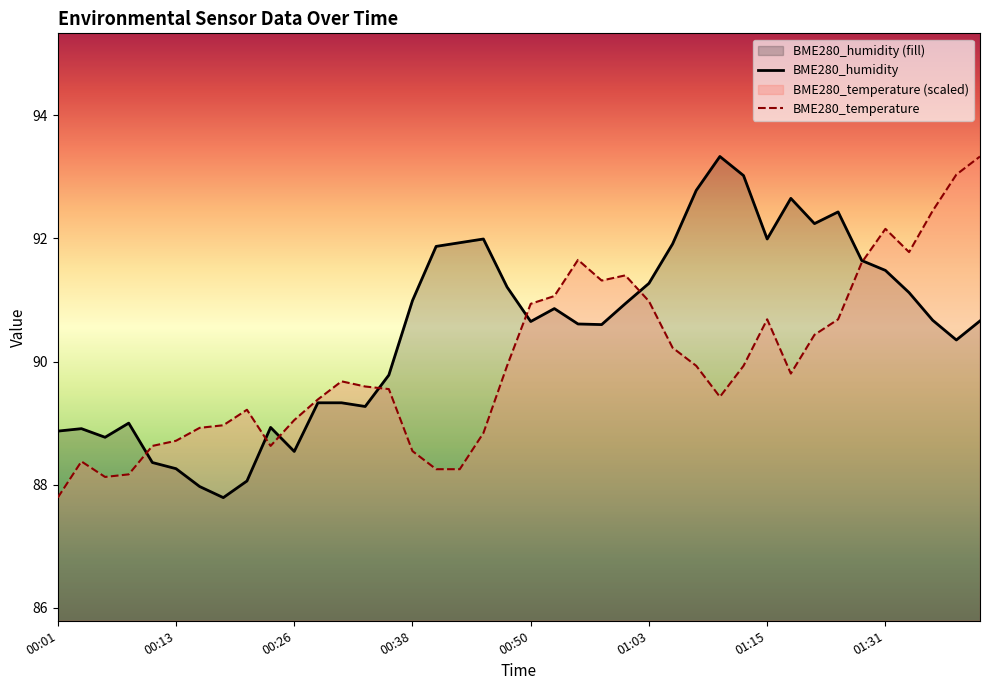

How many times do BME280_humidity and BME280_temperature cross each other?

7